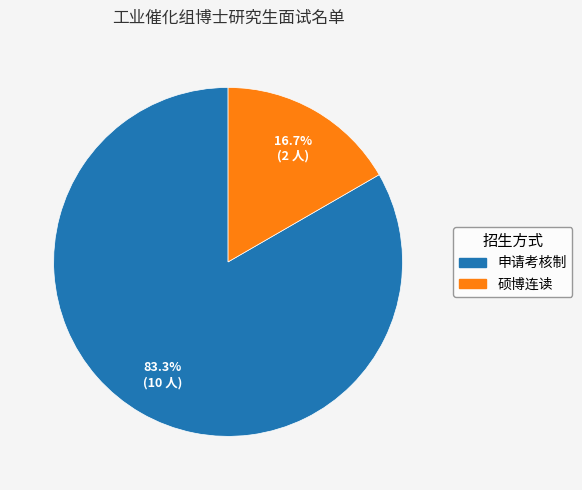

To the nearest percent, what is the difference between the largest and smallest slice percentages?

67%